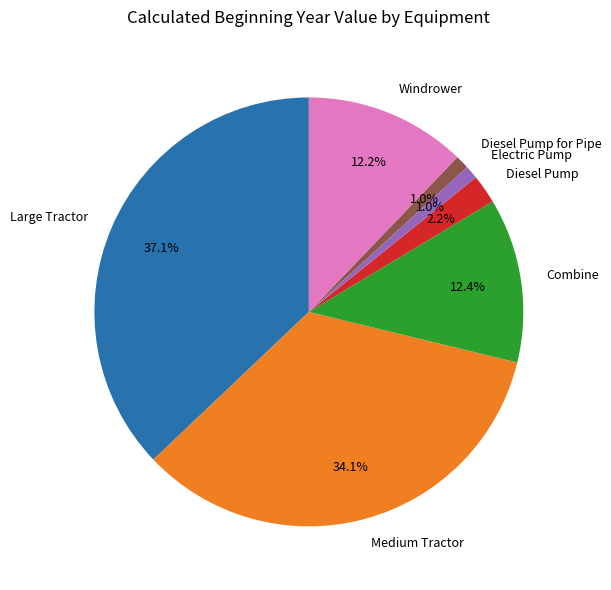

What portion of the pie excludes Diesel Pump?

97.8%